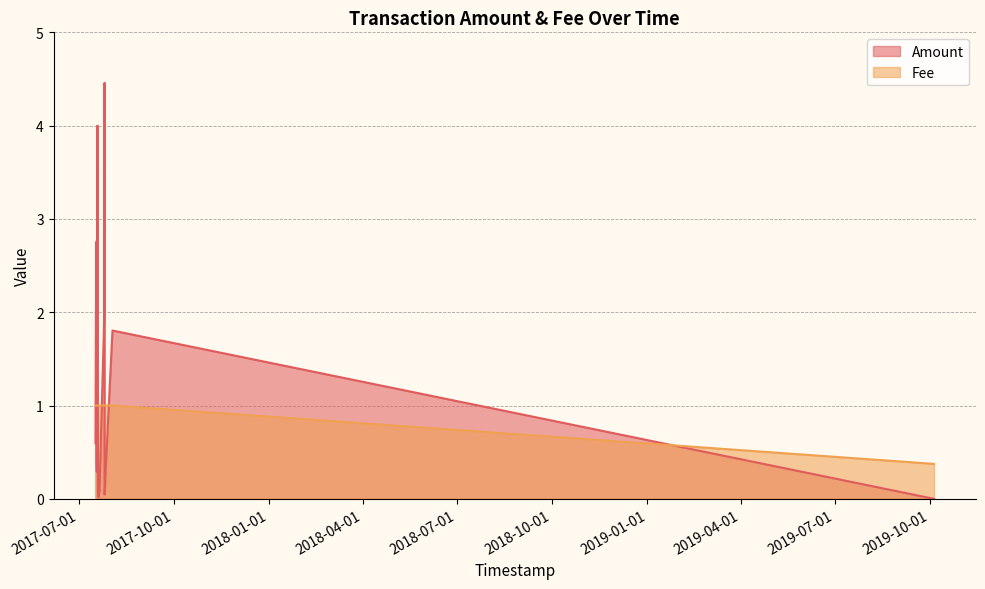

True or false: Amount has more than 1 points higher than both neighbors.

True